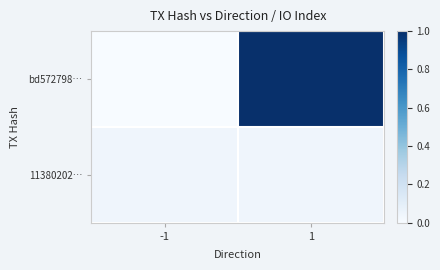

Reading right to left, what are all the values shown in this chart?

bd572798…: 1=1.0	-1=0.0
11380202…: 1=0.0	-1=0.0